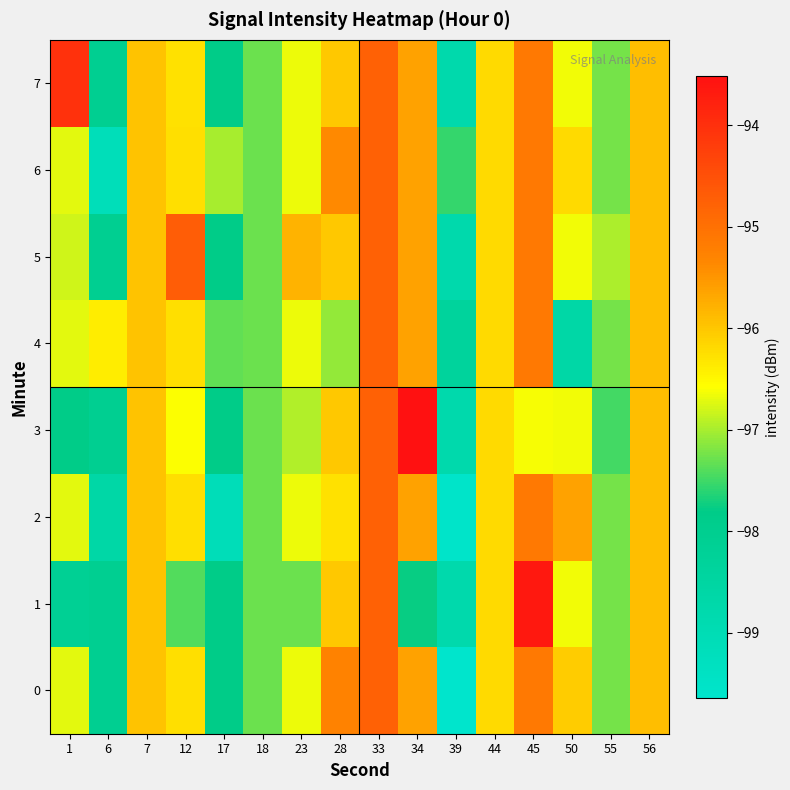

Which category has the lowest value across all series?

39